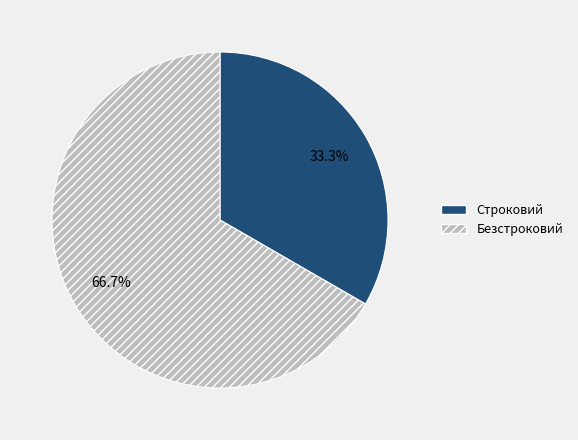

What is the ratio of the value at Строковий to the value at Безстроковий?

0.5